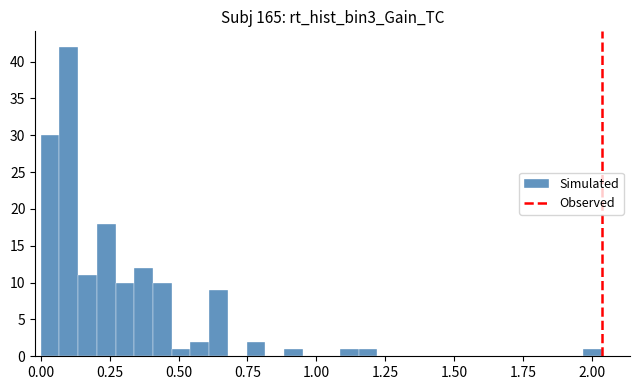

Around what value on the x-axis is the tallest bar? Give the approximate position of its centre, as read against the axis.

0.10